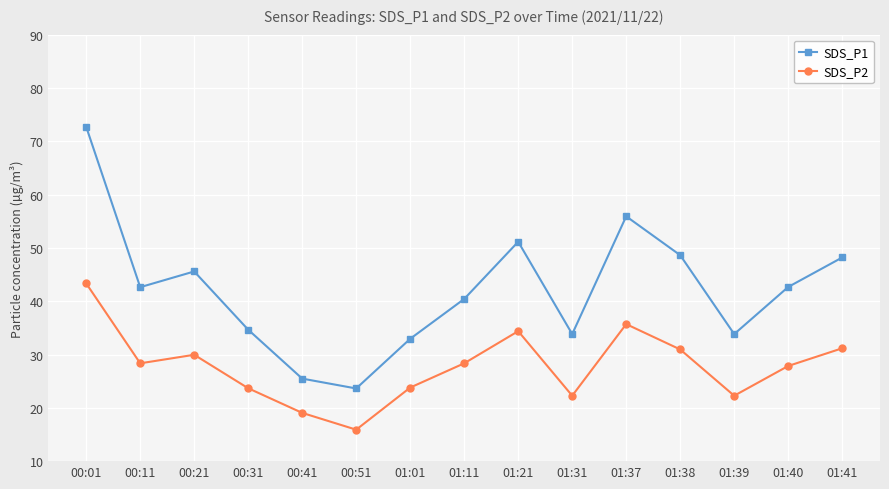

List the series in order of their peak value, highest first.

SDS_P1, SDS_P2